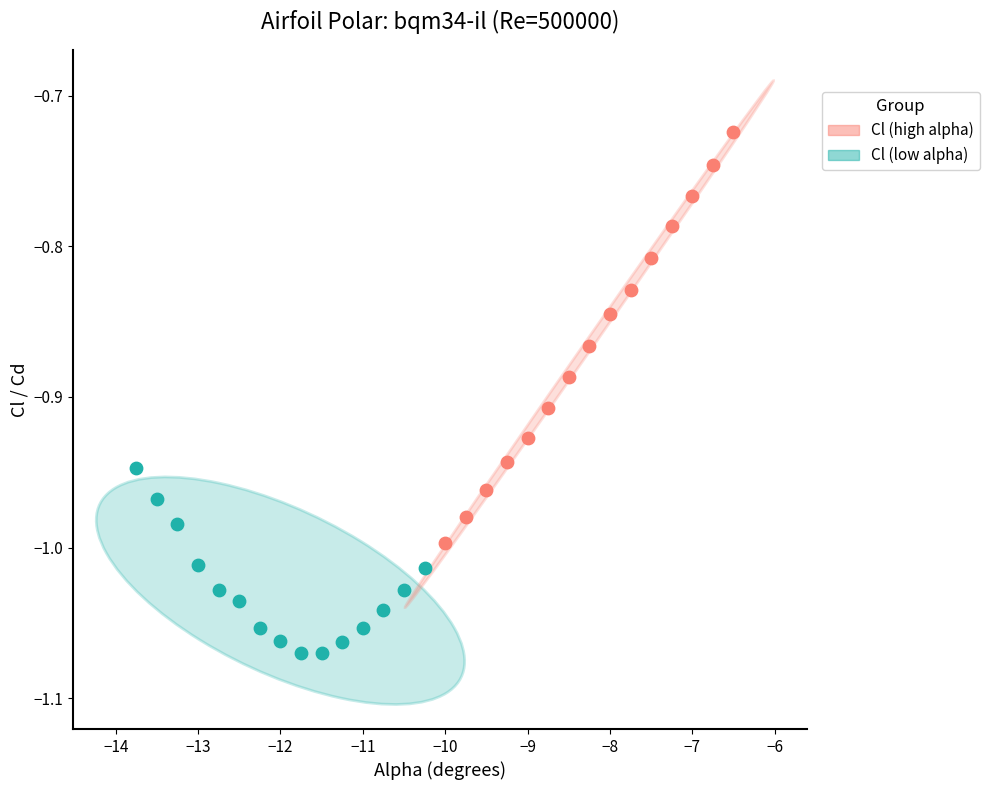

Which series contains the highest Y value?

Cl (high alpha)